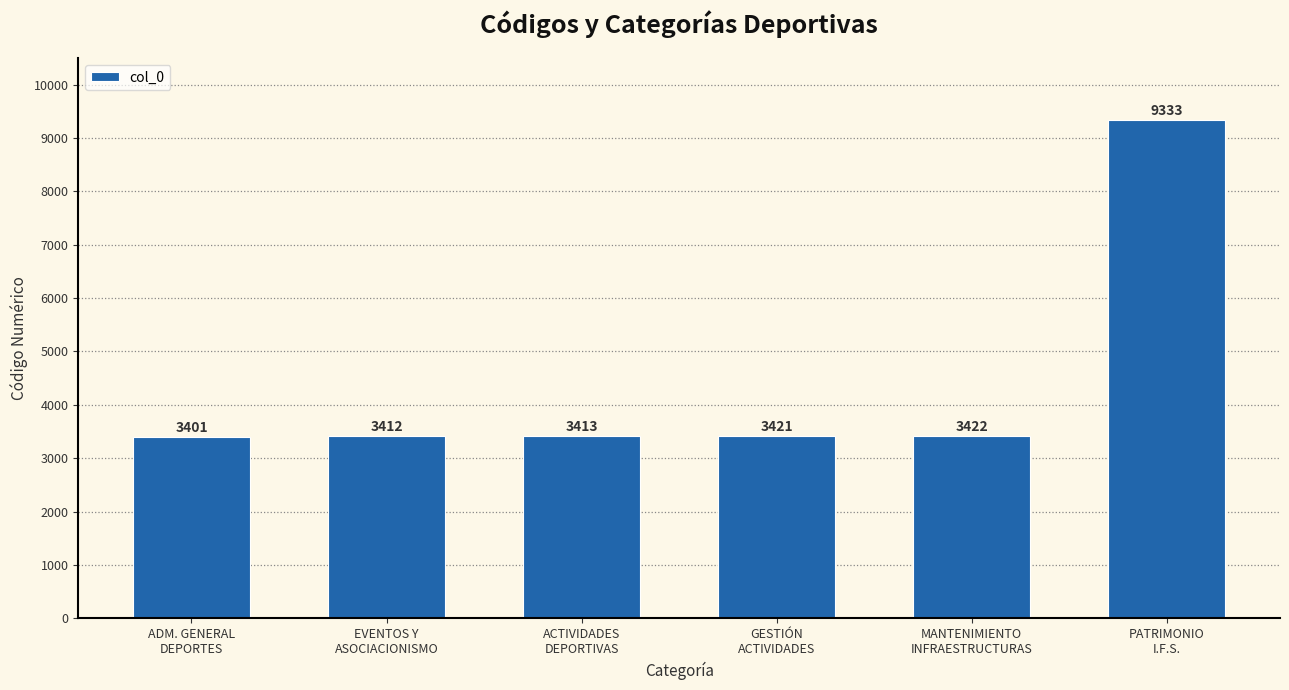

Does the chart contain stacked bars?

No